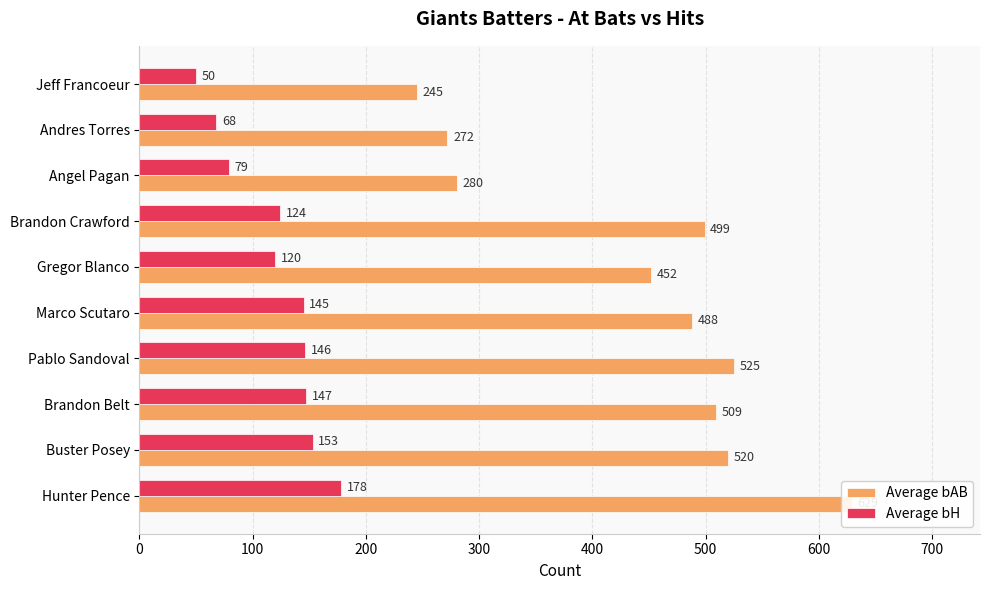

What is the minimum value shown in the chart?

50